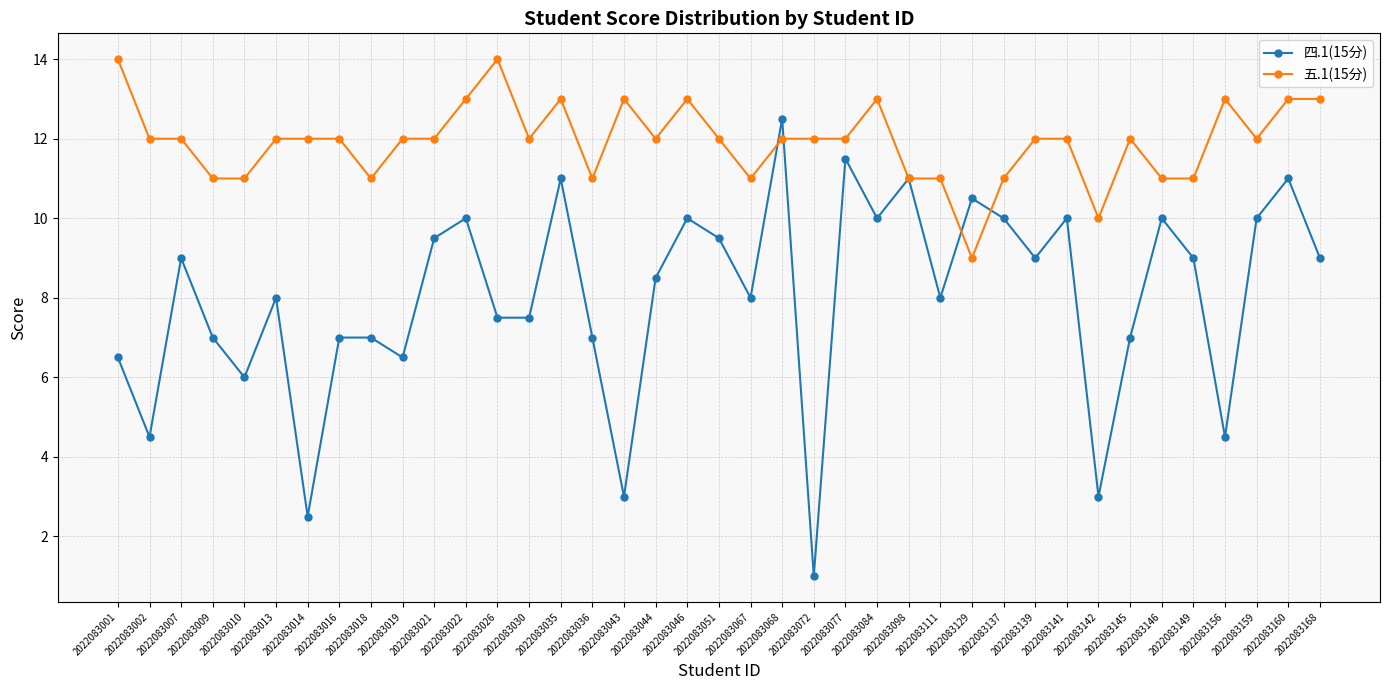

After their last crossing, which series has the higher values: 四.1(15分) or 五.1(15分)?

五.1(15分)